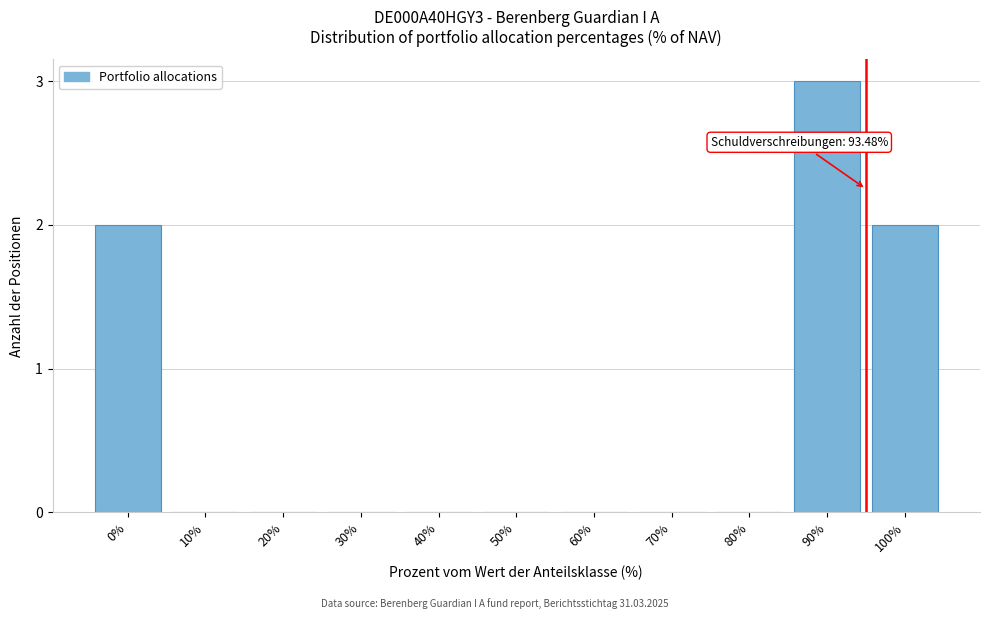

Reading right to left, what are all the values shown in this chart?

100%=2	90%=3	80%=0	70%=0	60%=0	50%=0	40%=0	30%=0	20%=0	10%=0	0%=2